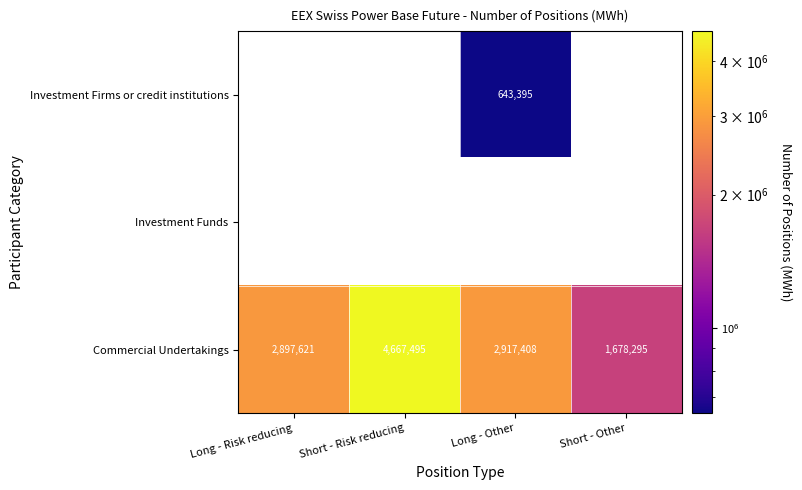

The Commercial Undertakings series shows 2917408 at Long - Other. True or false?

True